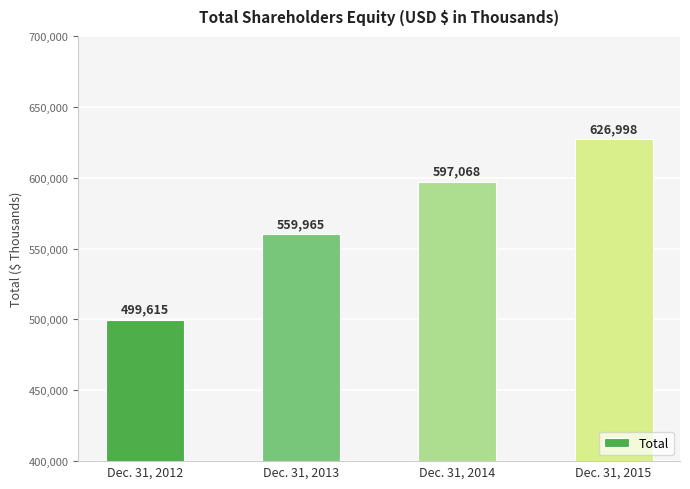

How many series are shown in this chart?

1